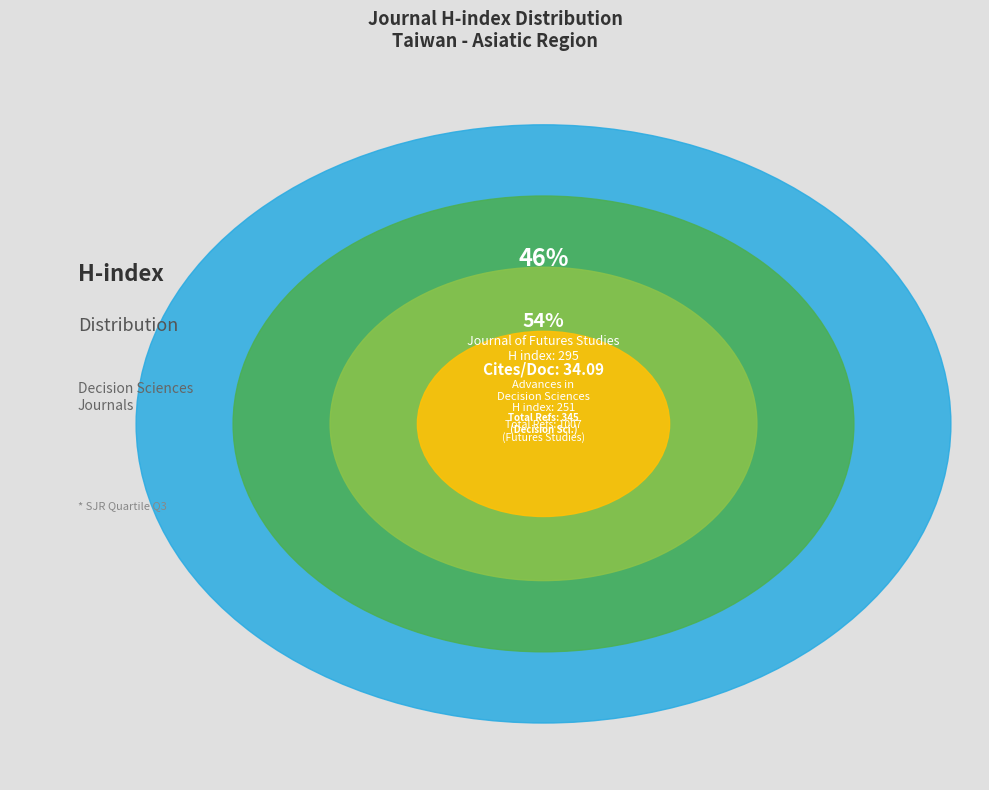

Which has a higher value, Journal of Futures Studies or Advances in Decision Sciences?

Journal of Futures Studies